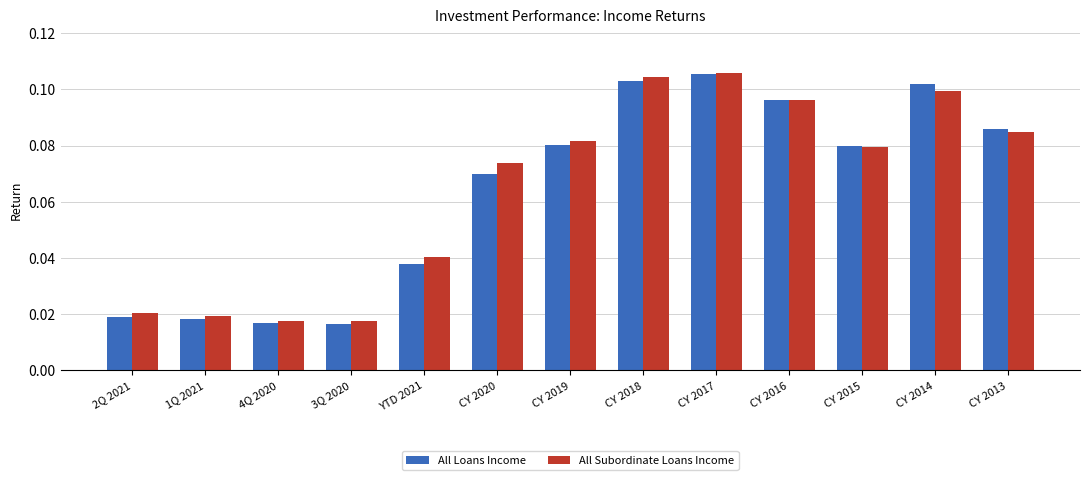

How many bars are there in each group?

2